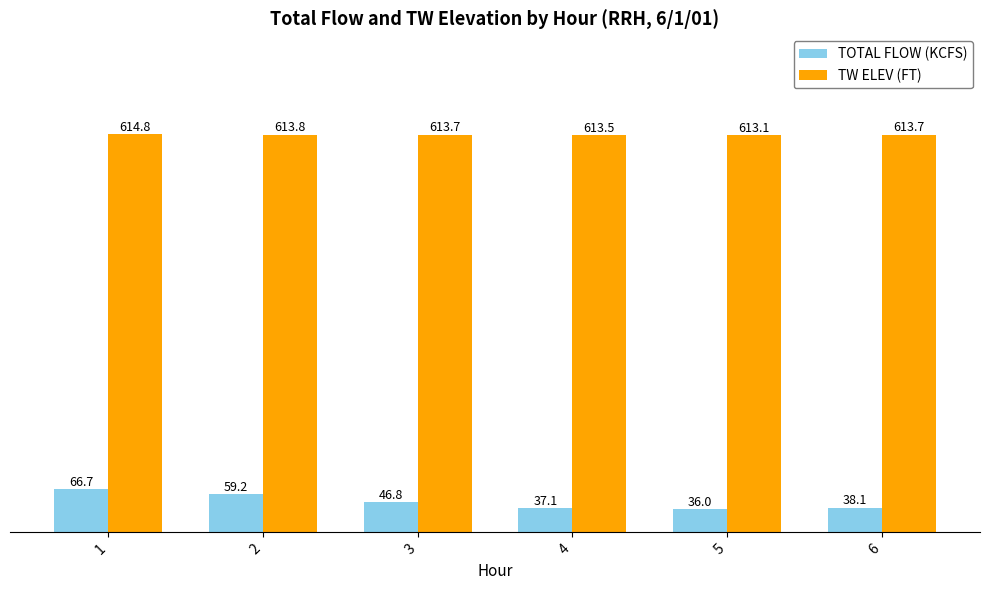

At which category does the chart reach its minimum across all series?

5